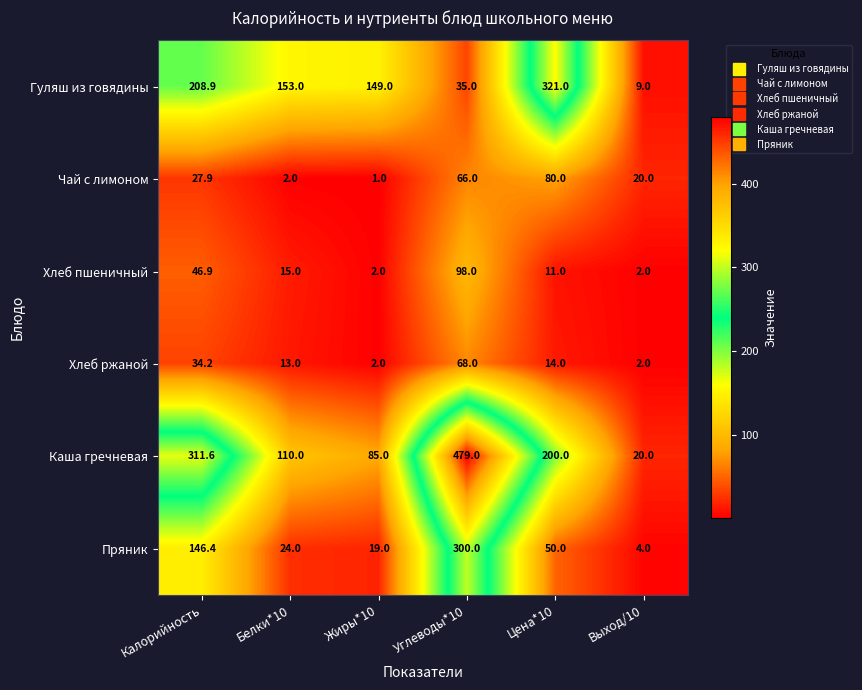

Rank the series at Калорийность from lowest to highest value.

Чай с лимоном, Хлеб ржаной, Хлеб пшеничный, Пряник, Гуляш из говядины, Каша гречневая